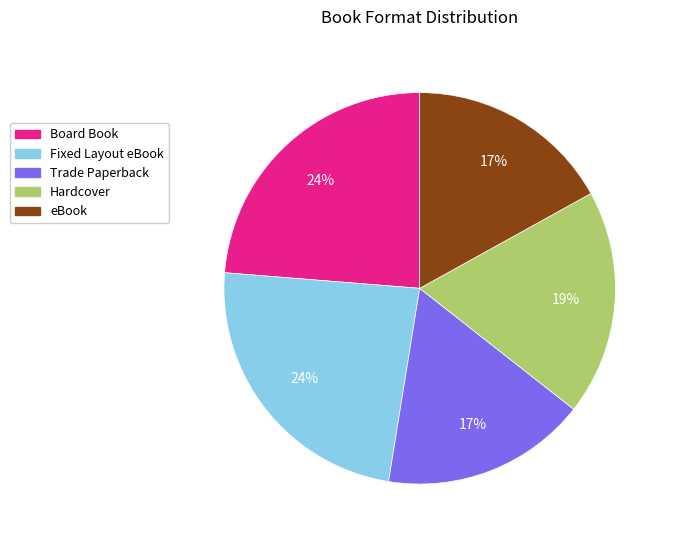

What percentage is the Board Book slice, to the nearest percent?

24%